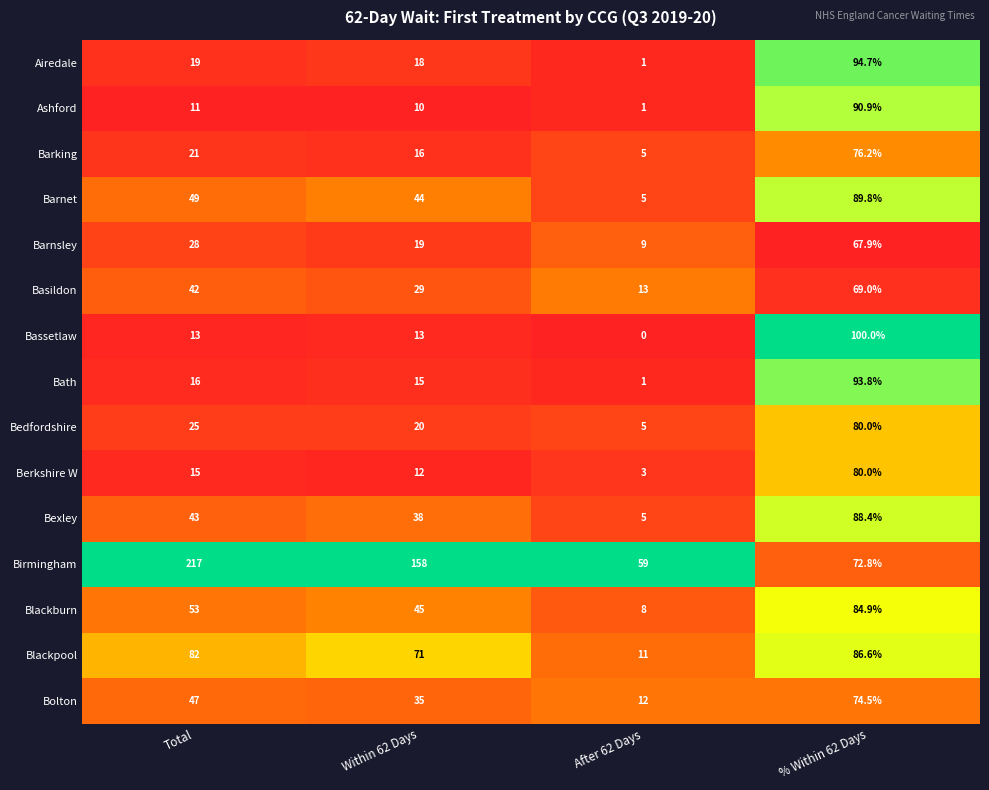

Which category has the lowest value across all series?

After 62 Days